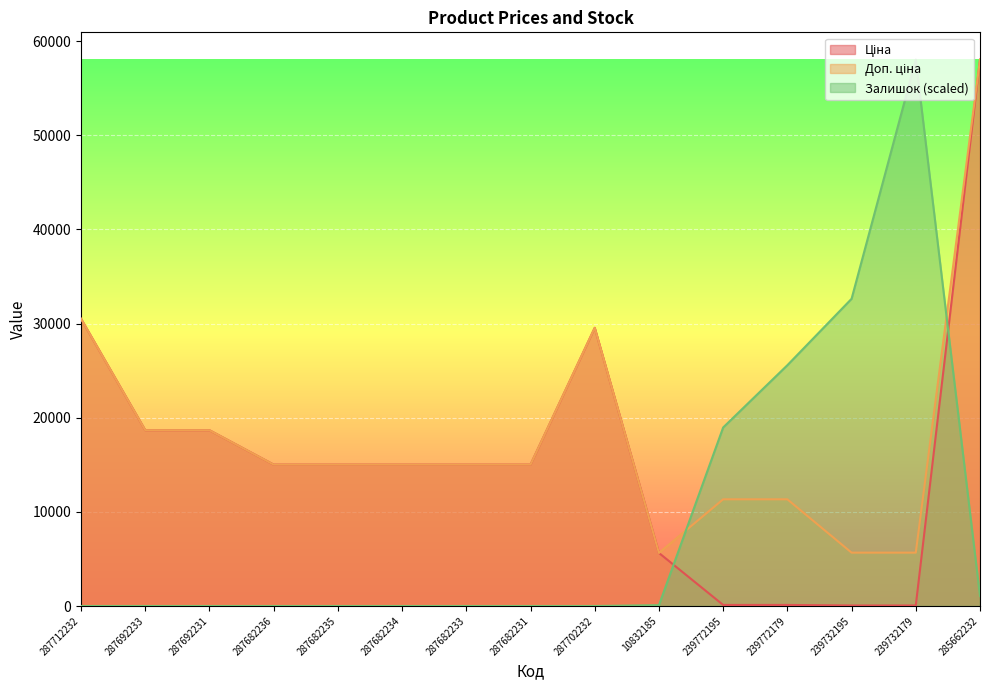

The value of Доп. ціна at 287682235 is 15019.2. True or false?

True